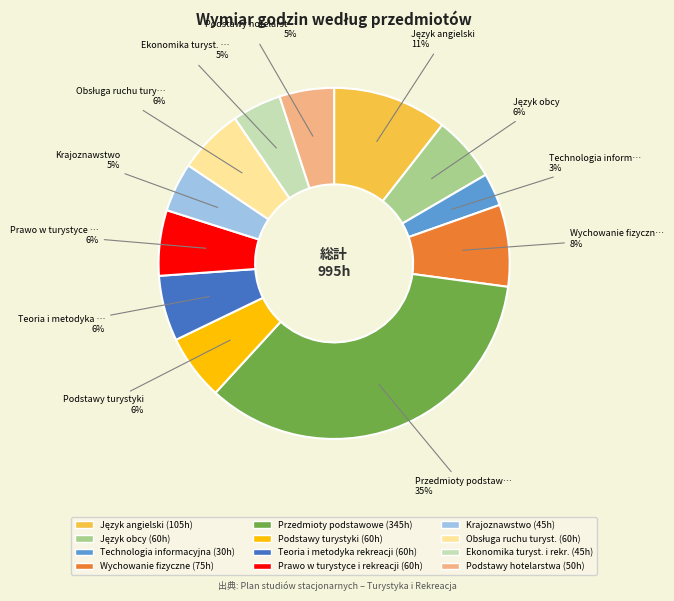

The Teoria i metodyka rekreacji slice represents 6% of the pie. True or false?

True